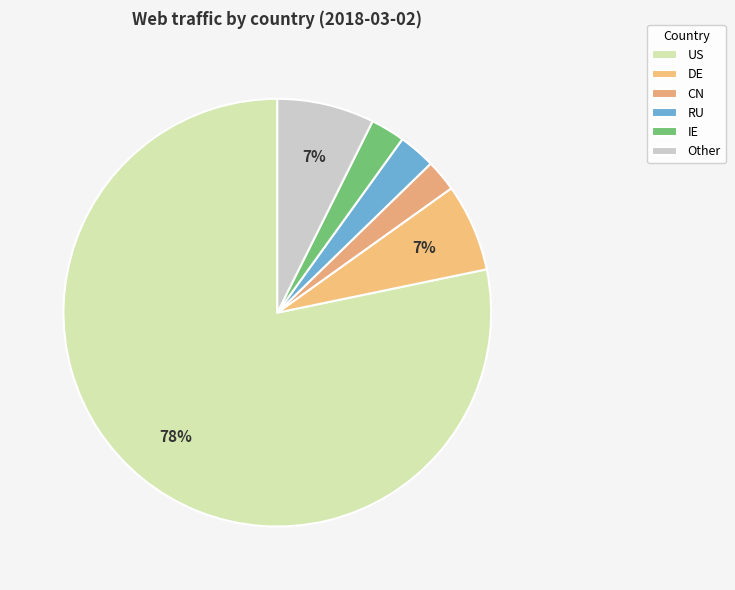

Count the number of slices in the pie.

6